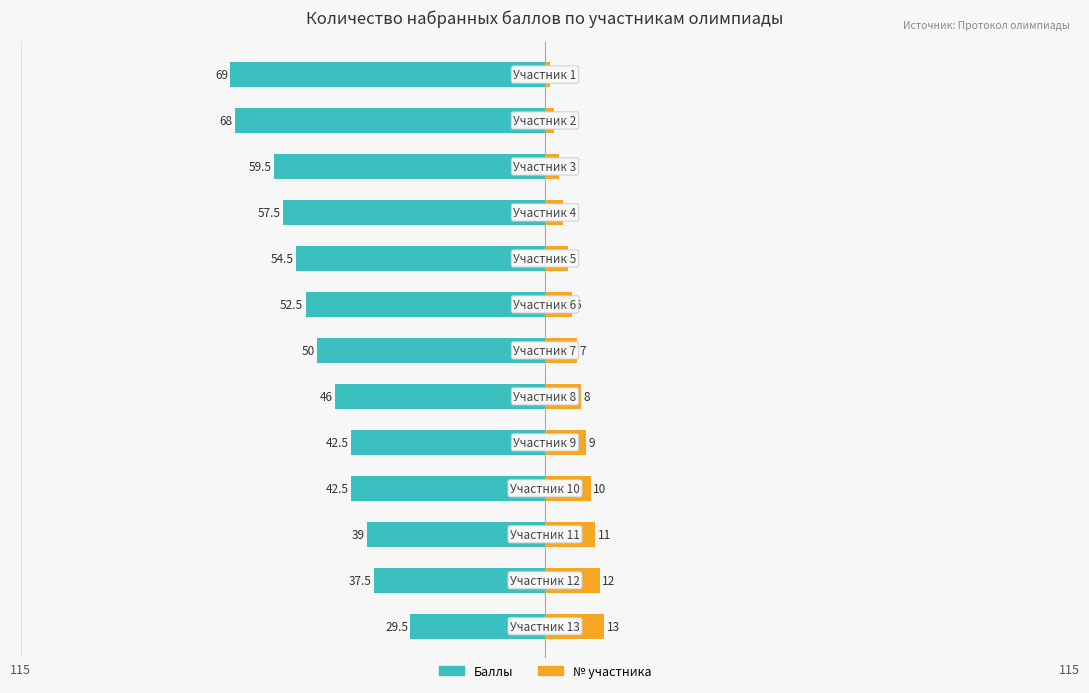

What is the total value across all series at 7?

-38.0